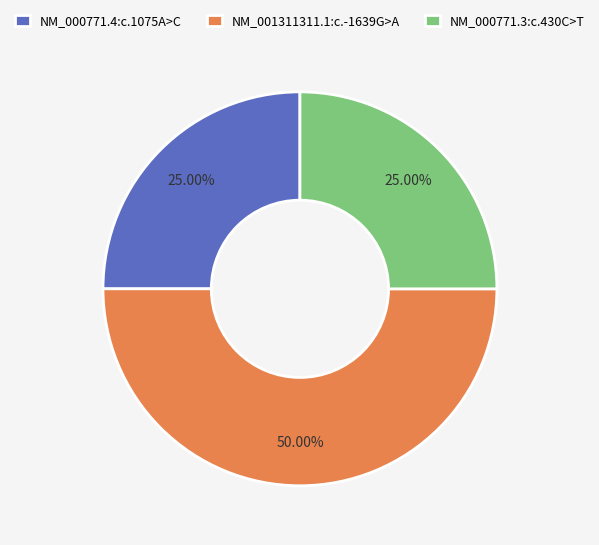

Is NM_000771.4:c.1075A>C the majority of the pie?

No